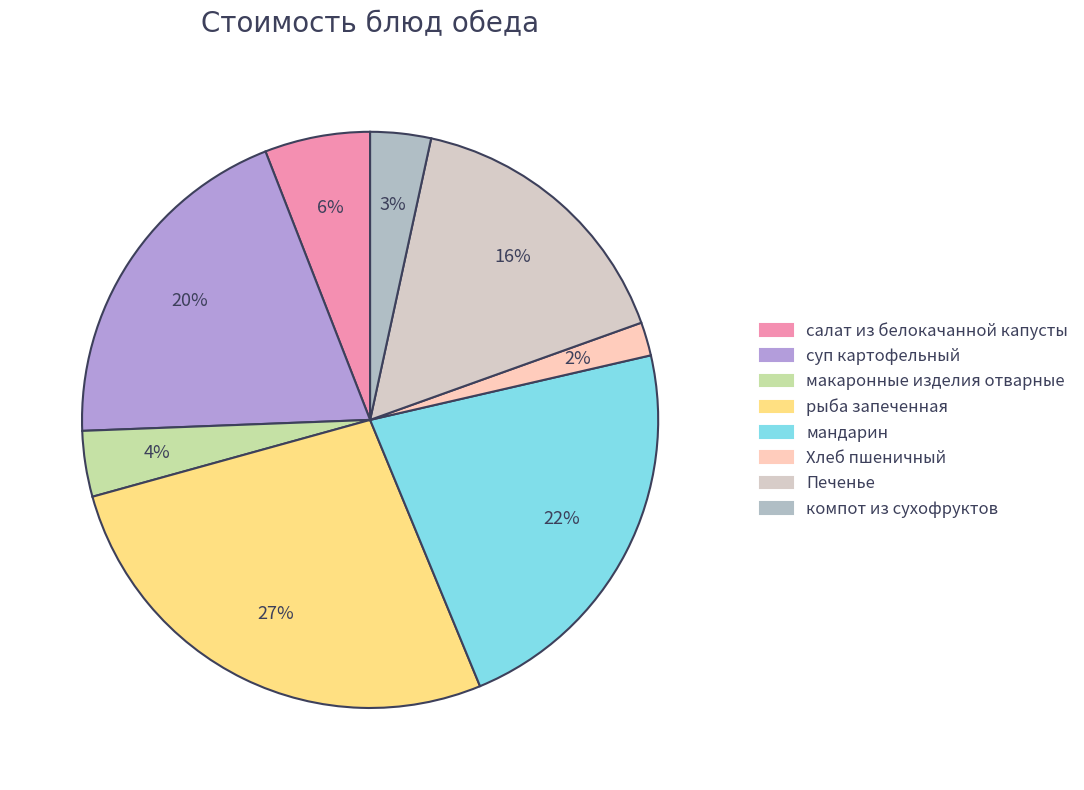

How many slices are in this pie chart?

8